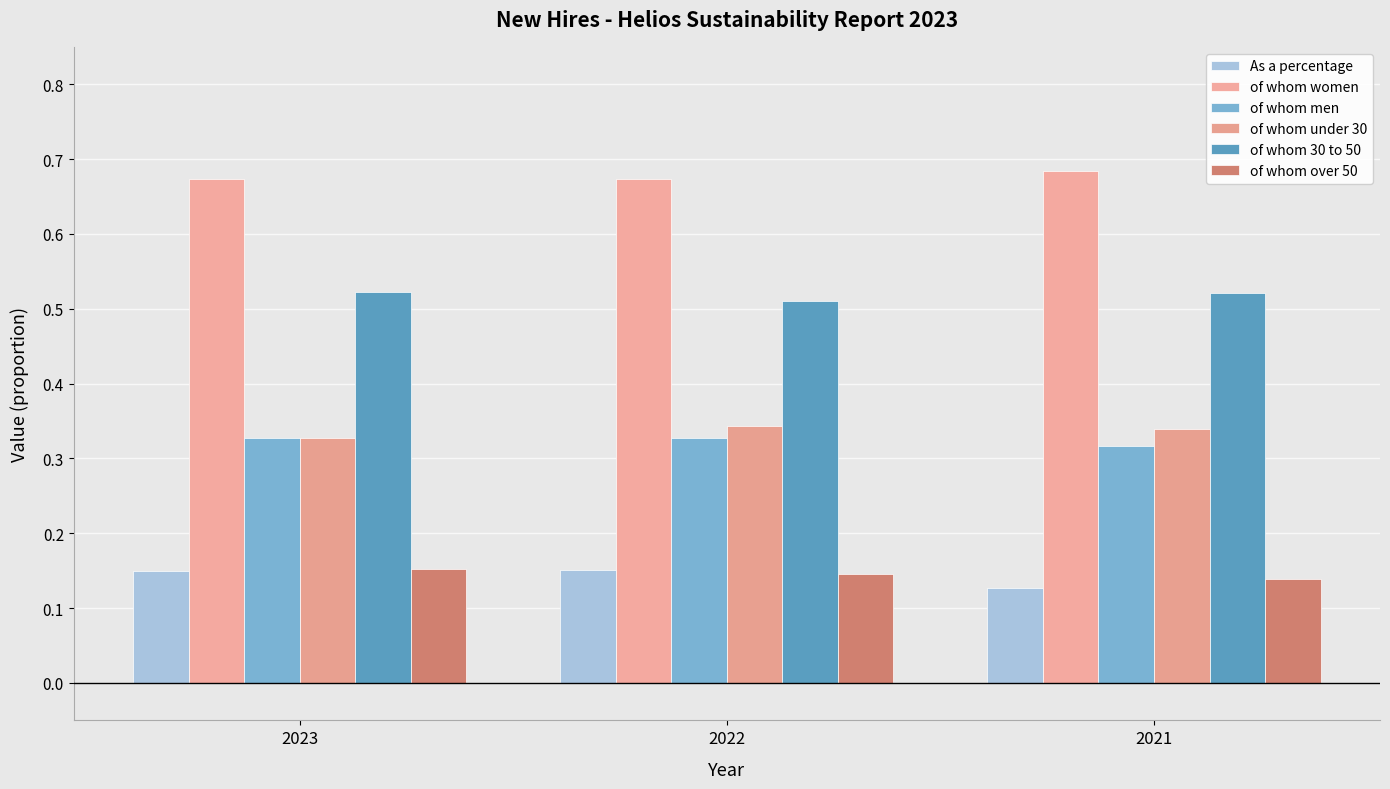

Count the of whom 30 to 50 values in the range 0 to 1.

3